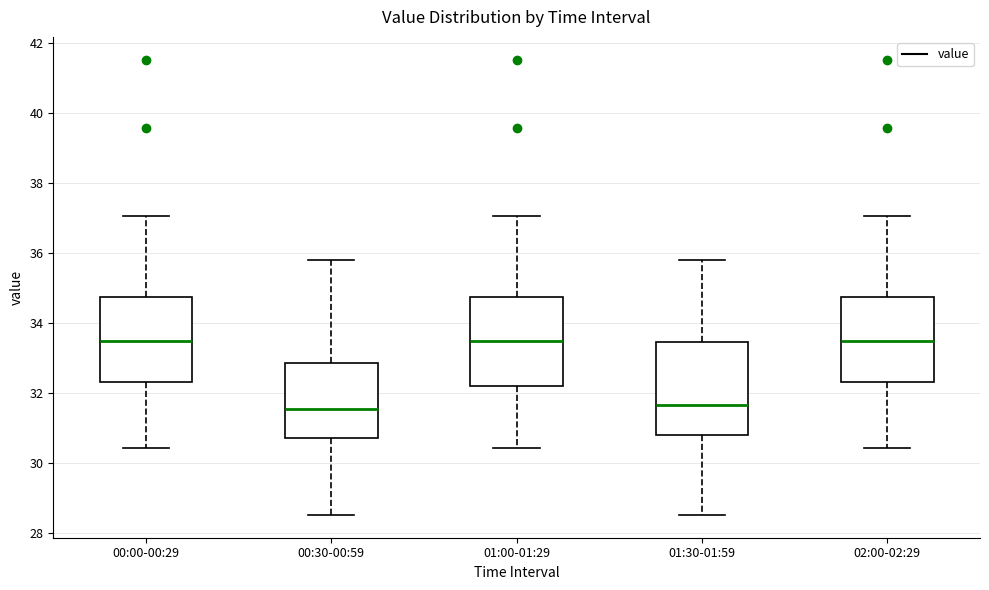

Reading left to right, transcribe this box plot: for each box, give where its median line is, the range the box spans, and where its two whiskers end, as read against the y-axis. The values are not printed on the chart, so give them approximately, as read against the axis.

00:00-00:29: median 33.6, box 32.4 to 34.8, whiskers 30.4 to 37.0
00:30-00:59: median 31.6, box 30.8 to 32.8, whiskers 28.6 to 35.8
01:00-01:29: median 33.6, box 32.2 to 34.8, whiskers 30.4 to 37.0
01:30-01:59: median 31.6, box 30.8 to 33.4, whiskers 28.6 to 35.8
02:00-02:29: median 33.6, box 32.4 to 34.8, whiskers 30.4 to 37.0